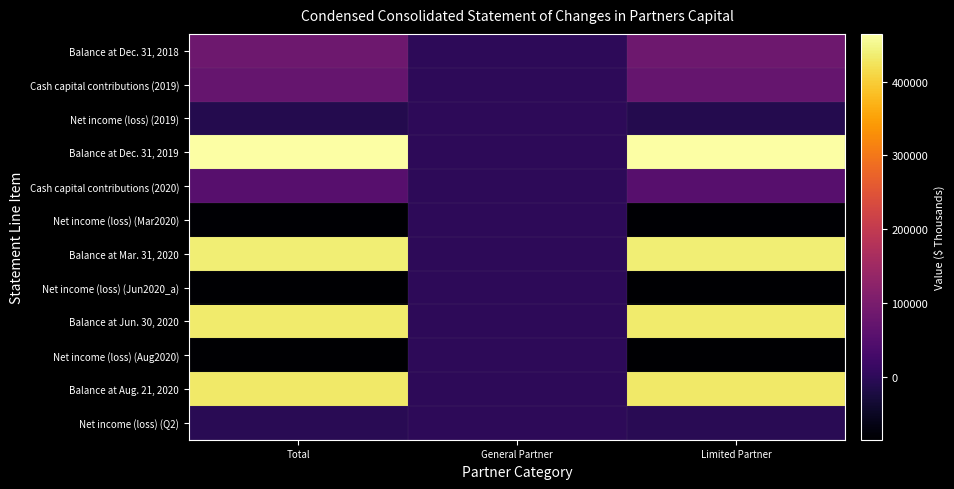

What is the difference between the highest and lowest values at Total?

549750